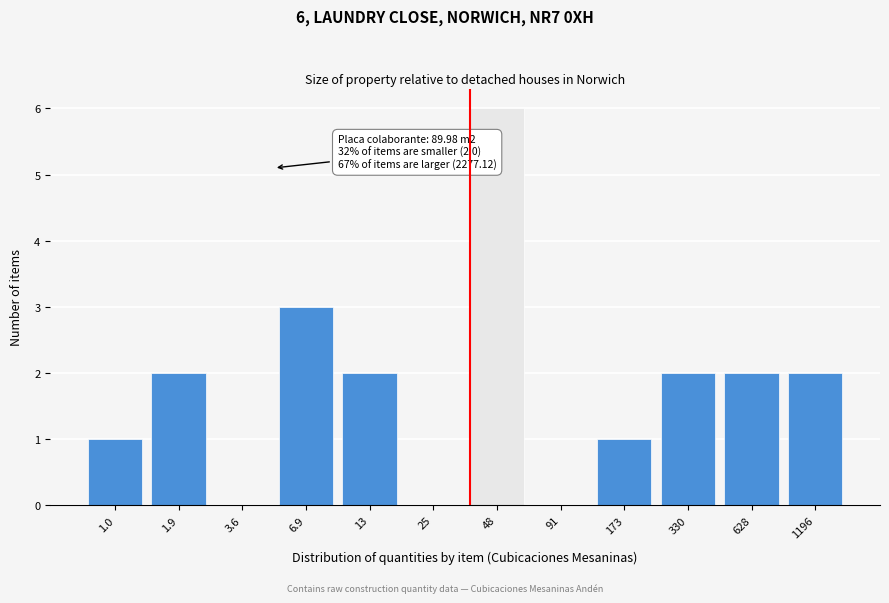

Reading left to right, list all the values displayed in this chart.

1.0=1	1.9=2	3.6=0	6.9=3	13=2	25=0	48=6	91=0	173=1	330=2	628=2	1196=2